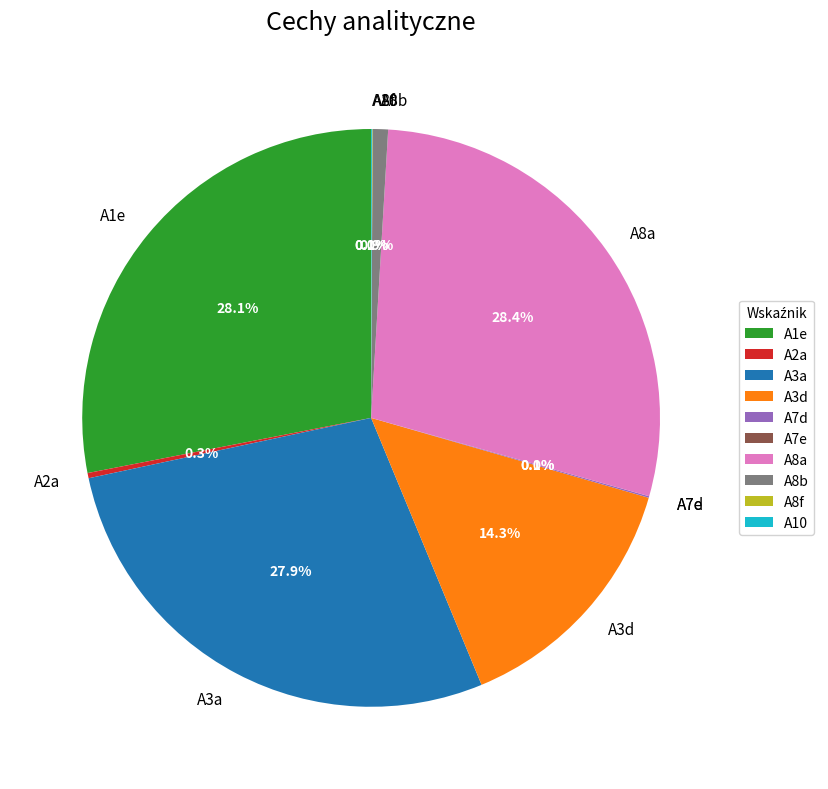

Is there any slice that represents more than half of the pie?

No